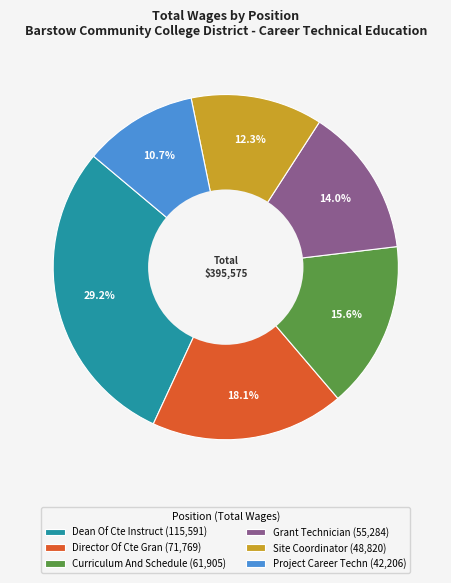

What is the largest slice in the pie chart?

Dean Of Cte Instruct